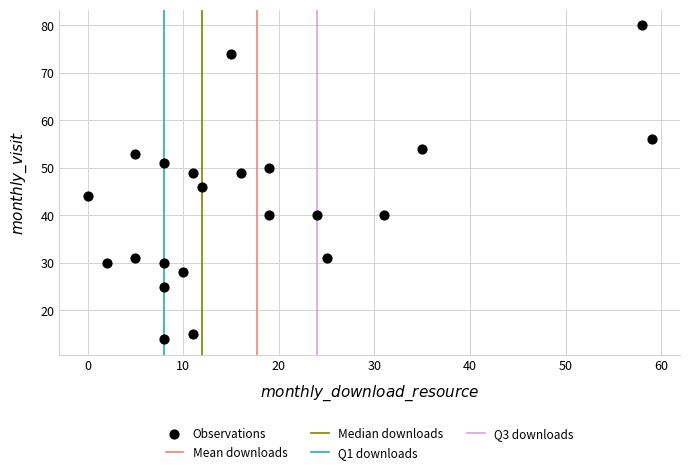

What is the range of X values (max minus min)?

59